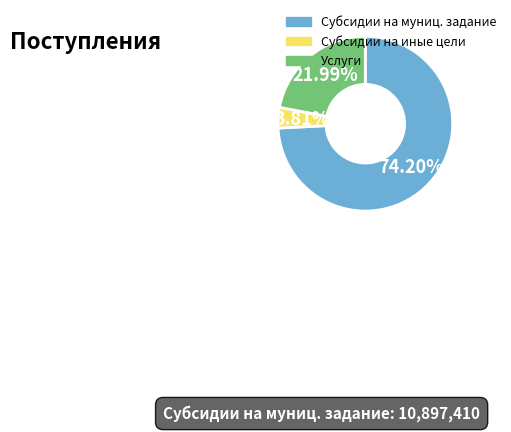

Is there any slice that represents more than half of the pie?

Yes